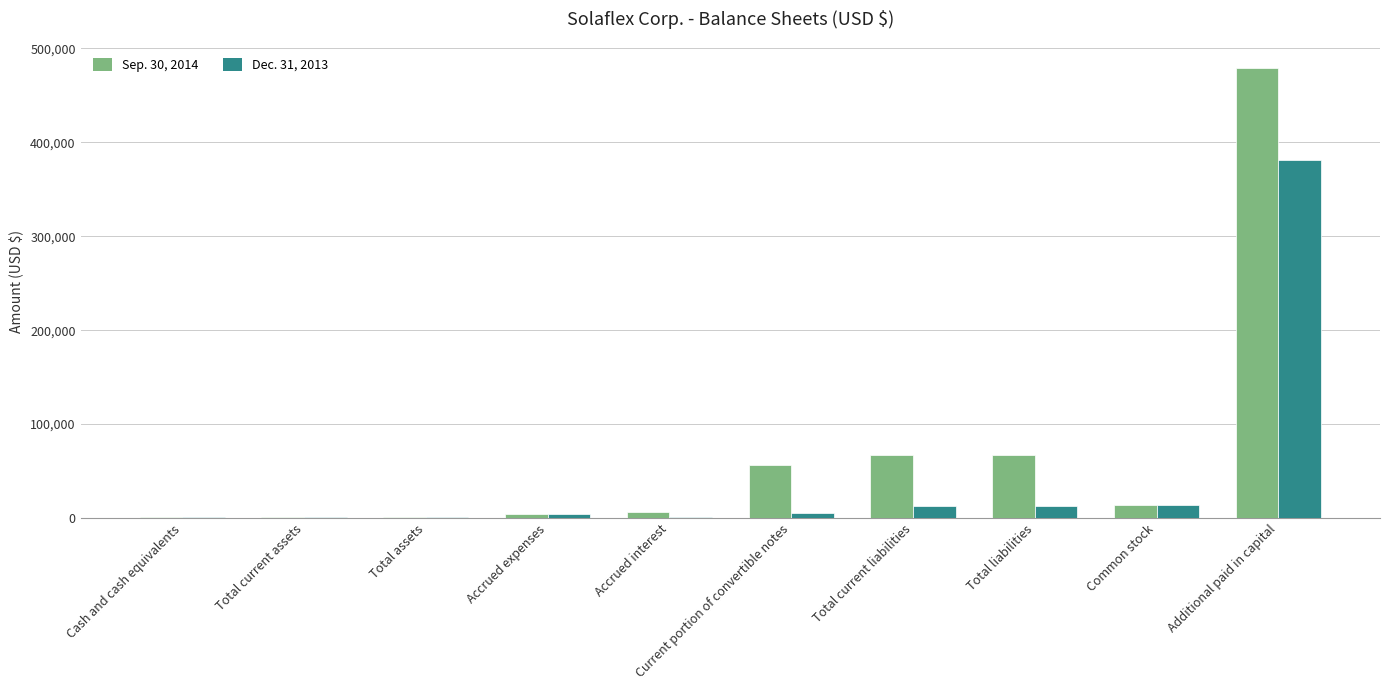

Which label corresponds to the largest value in the chart?

Additional paid in capital